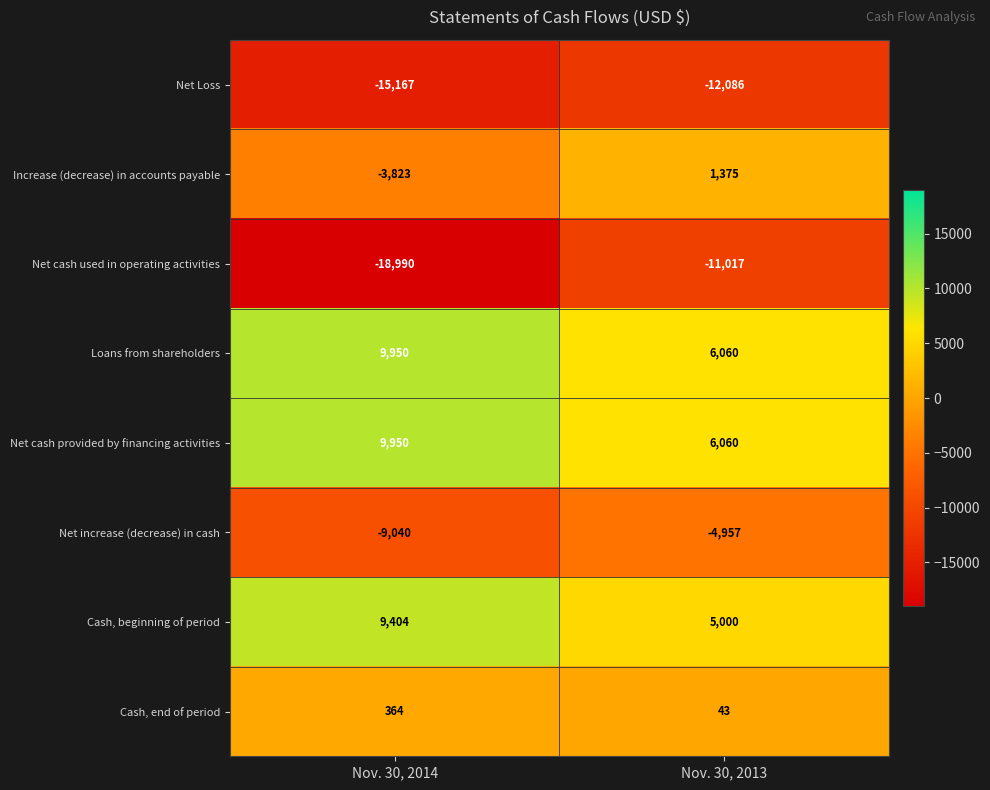

At which category is the sum across all series the highest?

Nov. 30, 2013